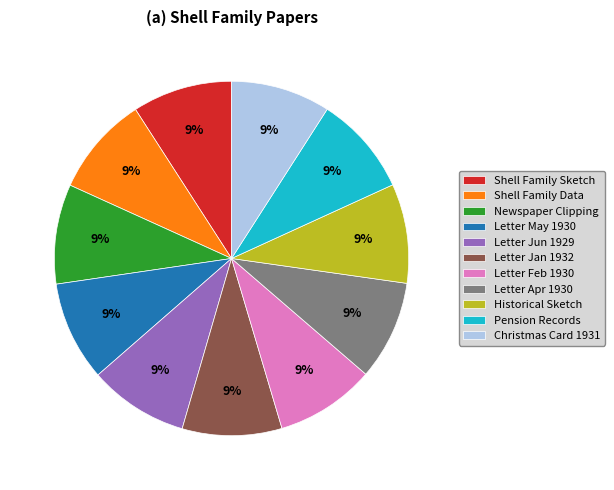

To the nearest percent, what is the combined percentage of Pension Records and Letter Feb 1930?

18%